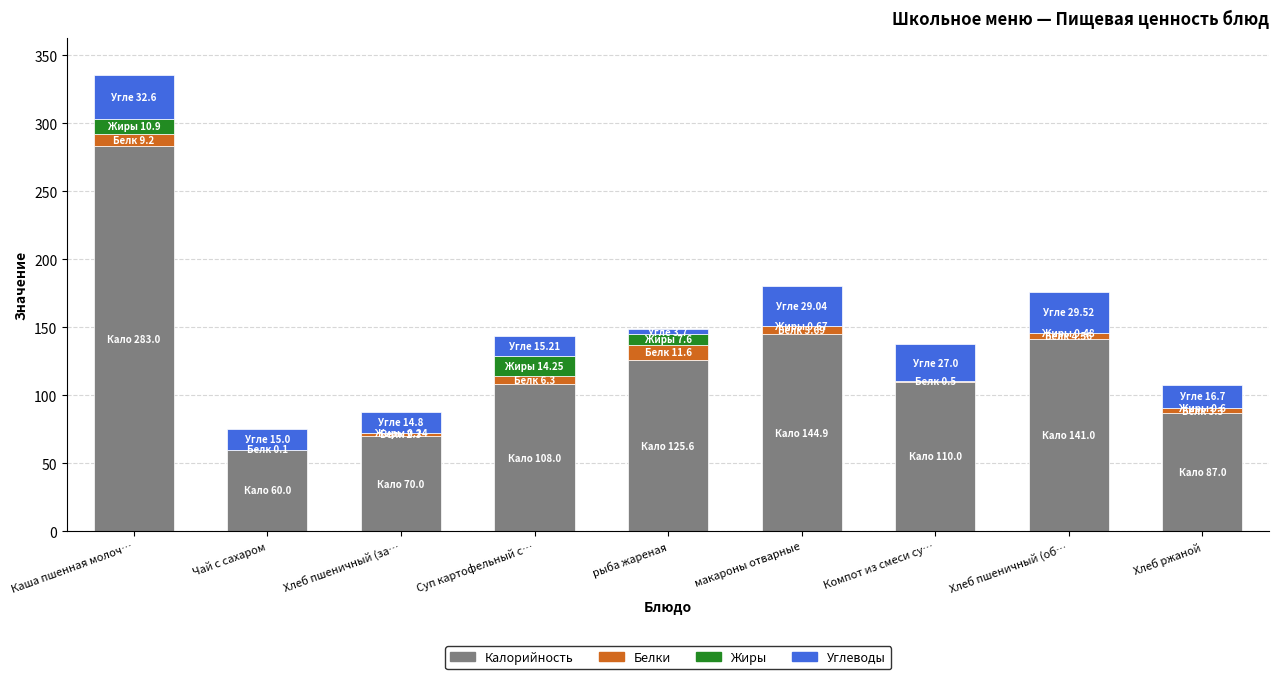

At which category is the sum across all series the highest?

Каша пшенная молоч…